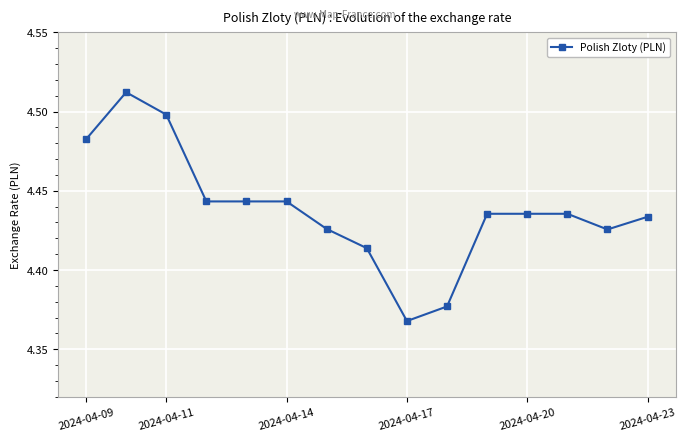

What is the sum of all values?

66.6